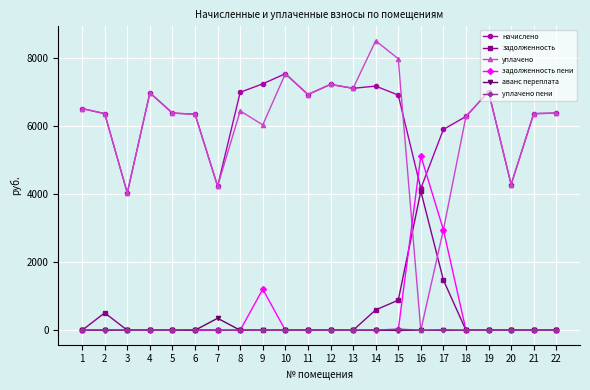

What is the total value across all series at 3?

8081.3